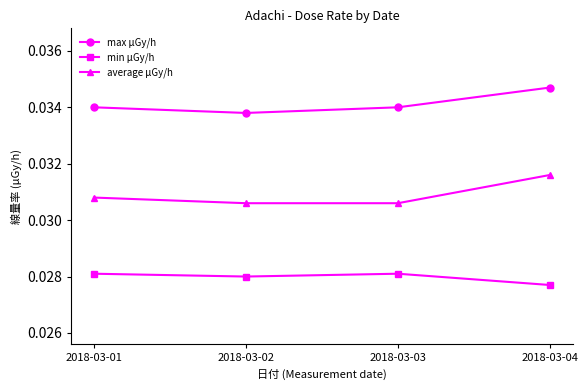

True or false: average μGy/h has a value of 0.1 at 2018-03-02.

False